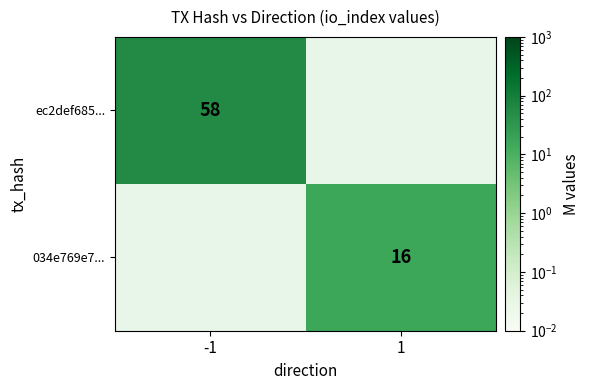

The ec2def685... series shows 97 at -1. True or false?

False